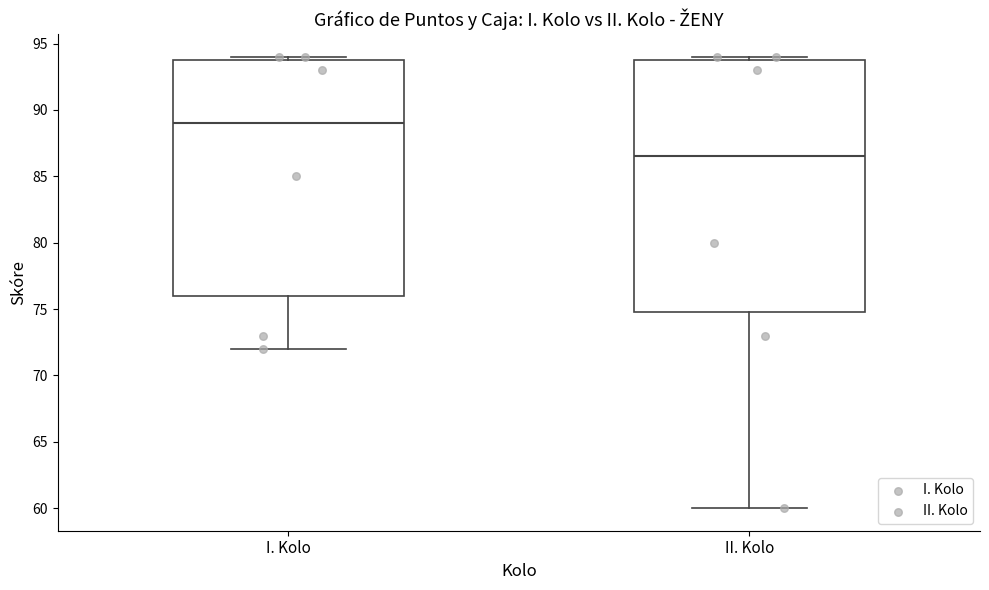

Reading left to right, read every box against the y-axis: the position of its median line, the range the box covers, and the ends of its whiskers. The values are not printed on the chart, so give them approximately, as read against the axis.

I. Kolo: median 89.0, box 76.0 to 94.0, whiskers 72.0 to 94.0 (just above the box's upper edge)
II. Kolo: median 86.5, box 75.0 to 94.0, whiskers 60.0 to 94.0 (just above the box's upper edge)